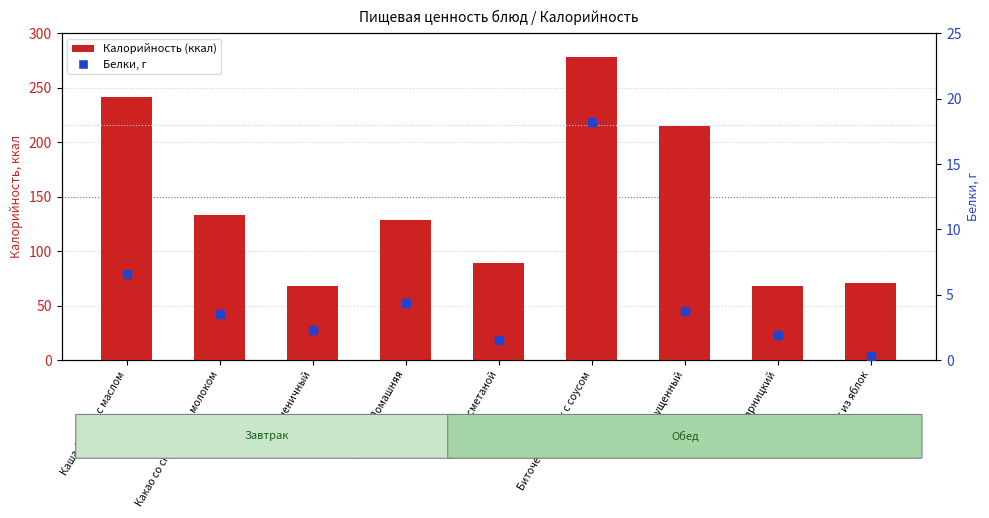

At which category is the sum across all series the highest?

Биточек Колобок с соусом